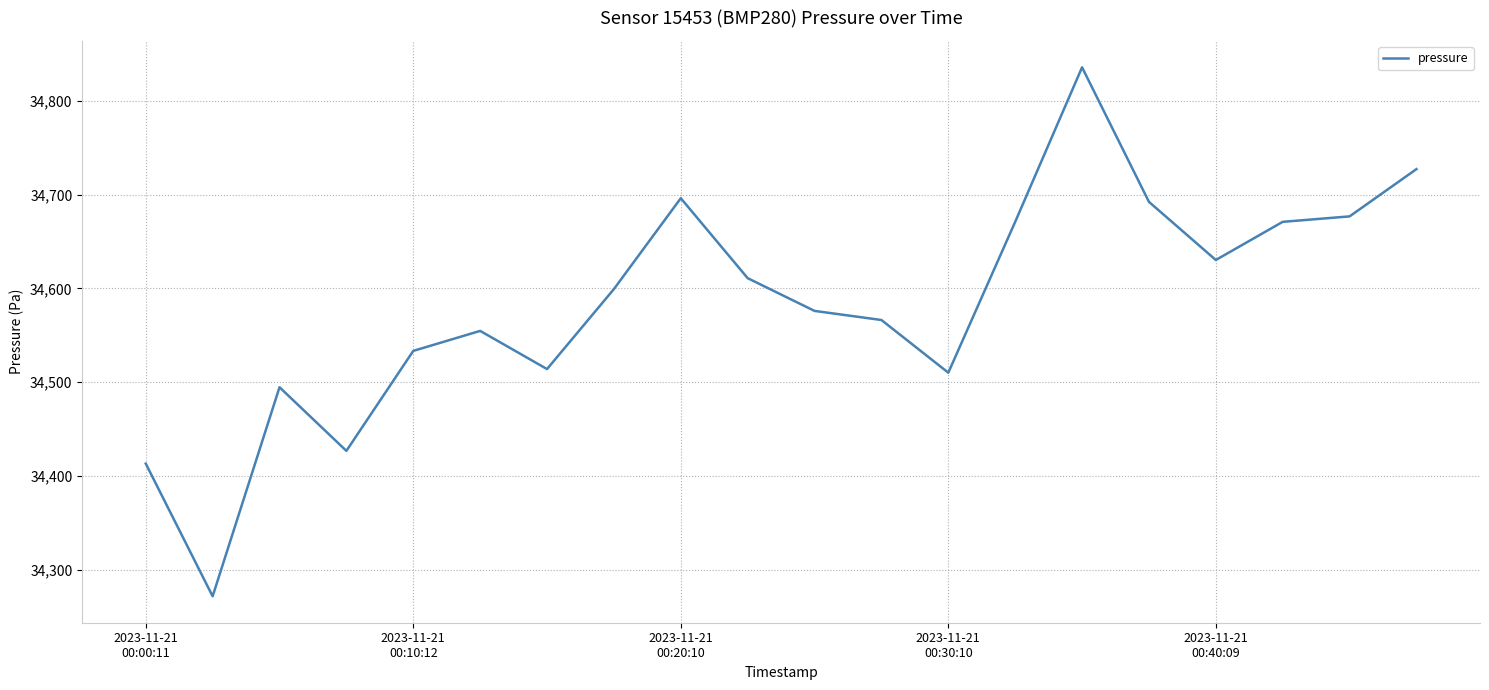

What is the greatest value displayed?

34835.7